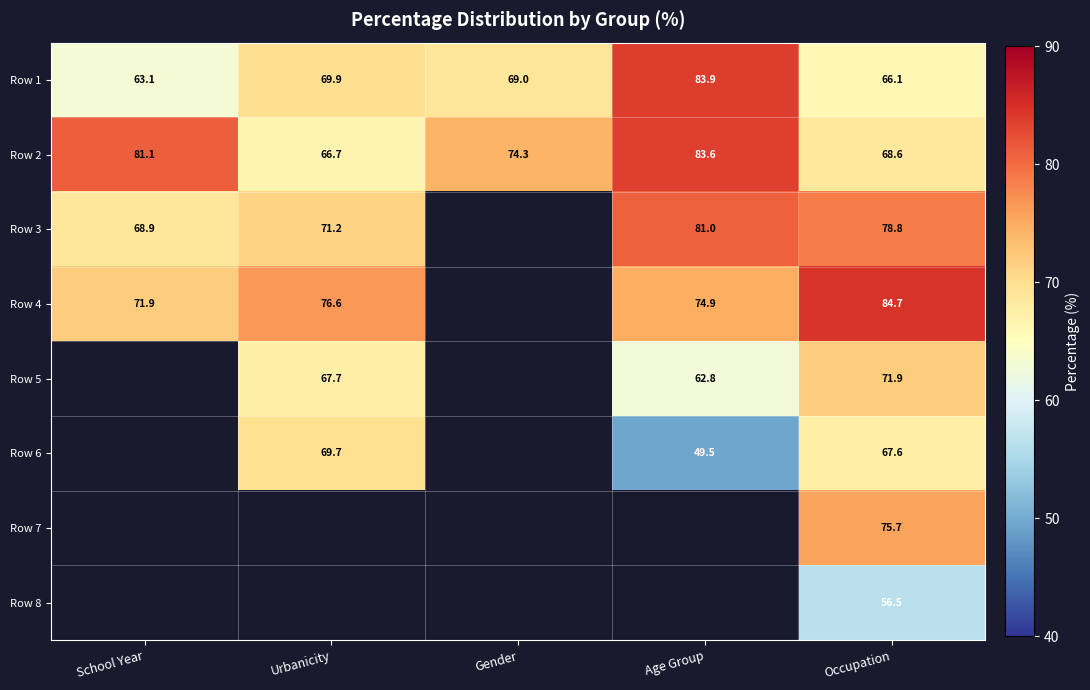

Is it true that Row 5 equals 62.8 at Age Group?

True